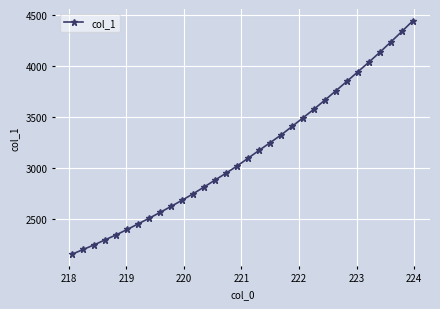

What is the minimum value shown in the chart?

2155.2